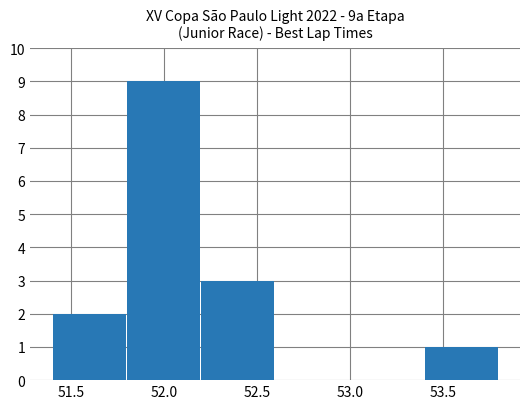

Reading left to right, list all the values displayed in this chart.

2	9	3	0	0	1